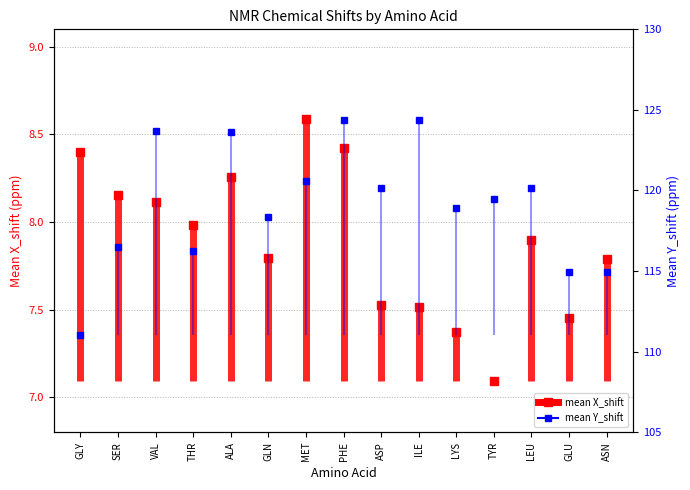

At which category does the chart reach its minimum across all series?

GLY